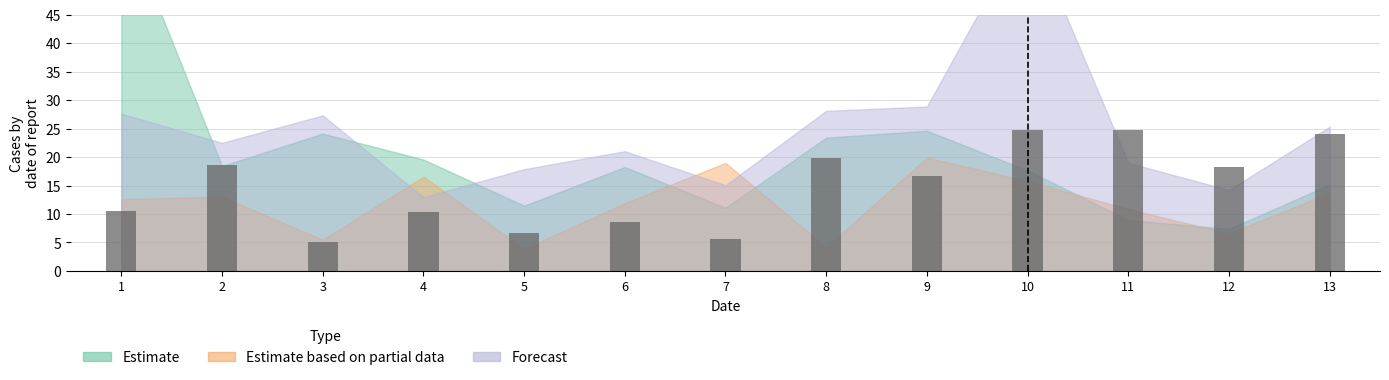

Which label corresponds to the largest value in the chart?

10